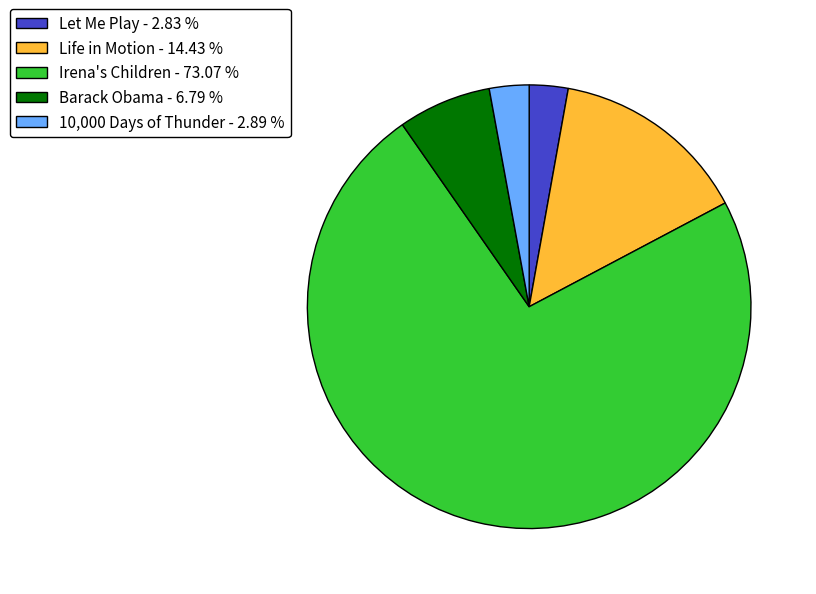

Which category has the biggest portion of the pie?

Irena's Children